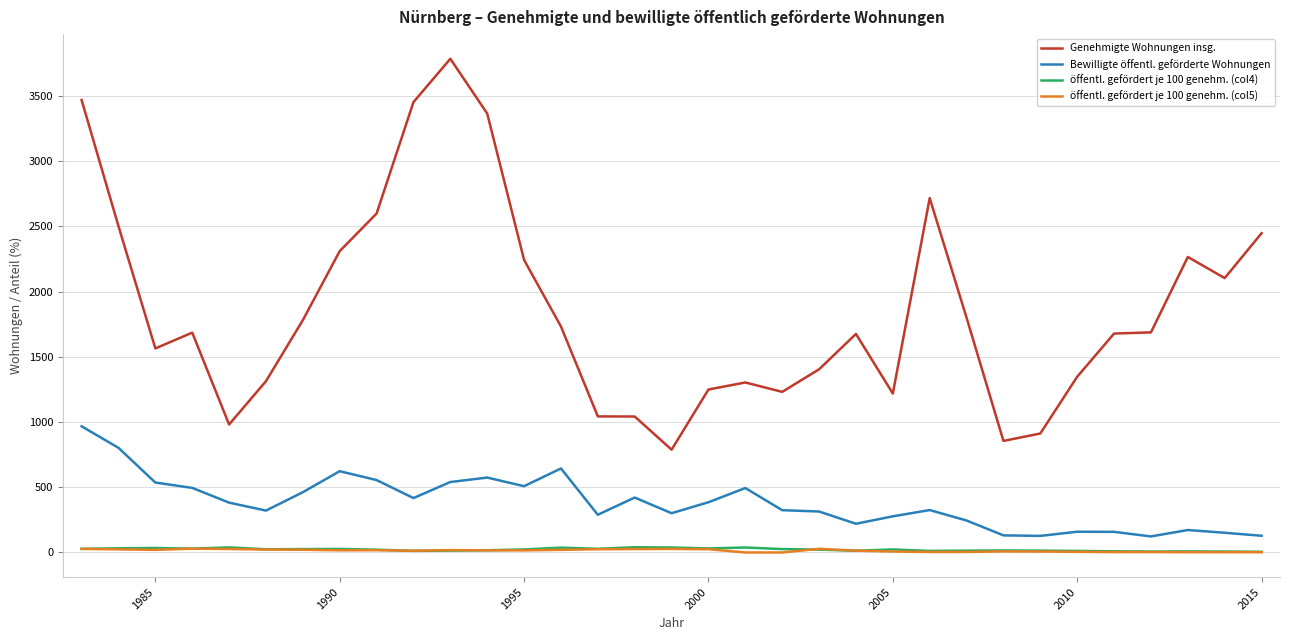

True or false: Bewilligte öffentl. geförderte Wohnungen and öffentl. gefördert je 100 genehm. (col4) intersect in this chart.

False